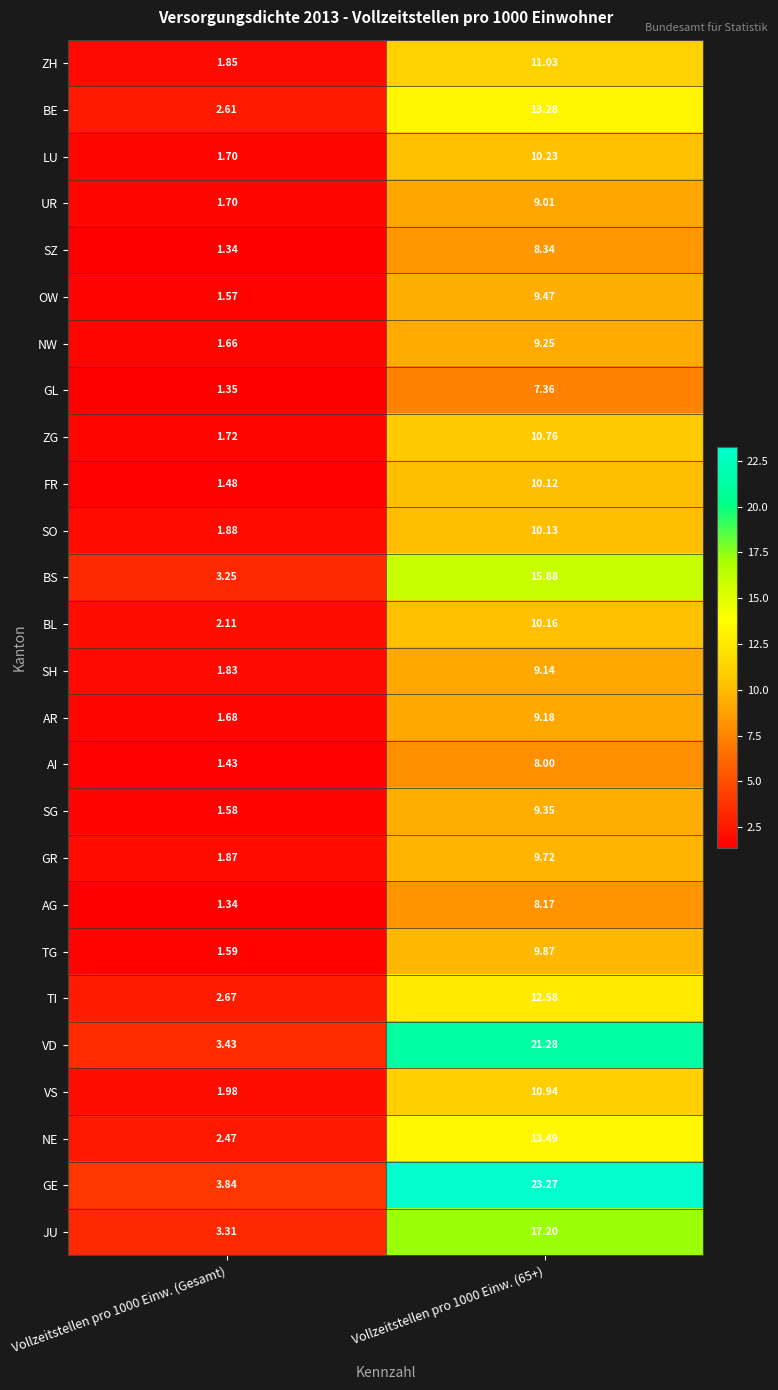

Which series has the largest range (max minus min)?

GE